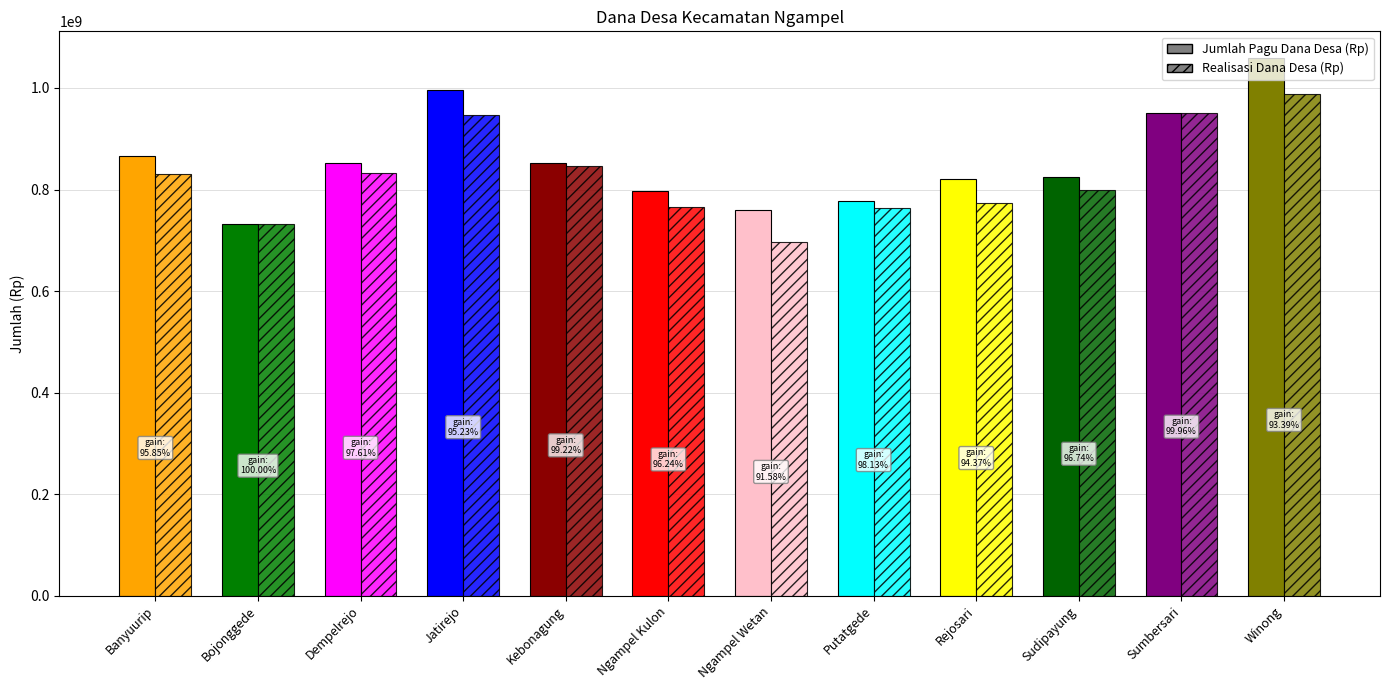

Is it true that Jumlah Pagu Dana Desa (Rp) equals 1591429153 at Jatirejo?

False